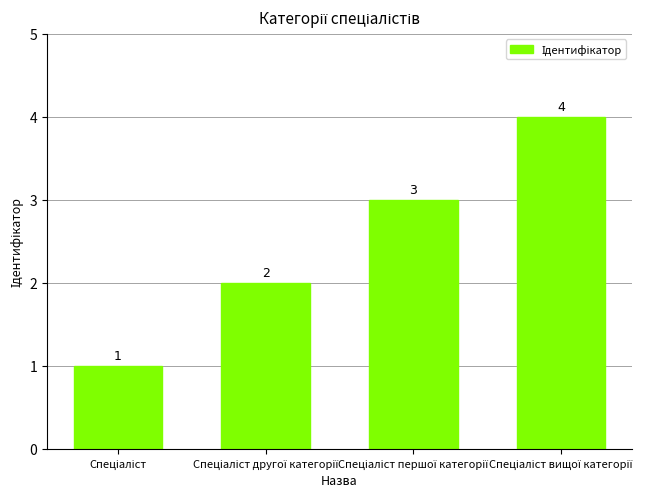

What is the sum of all values?

10